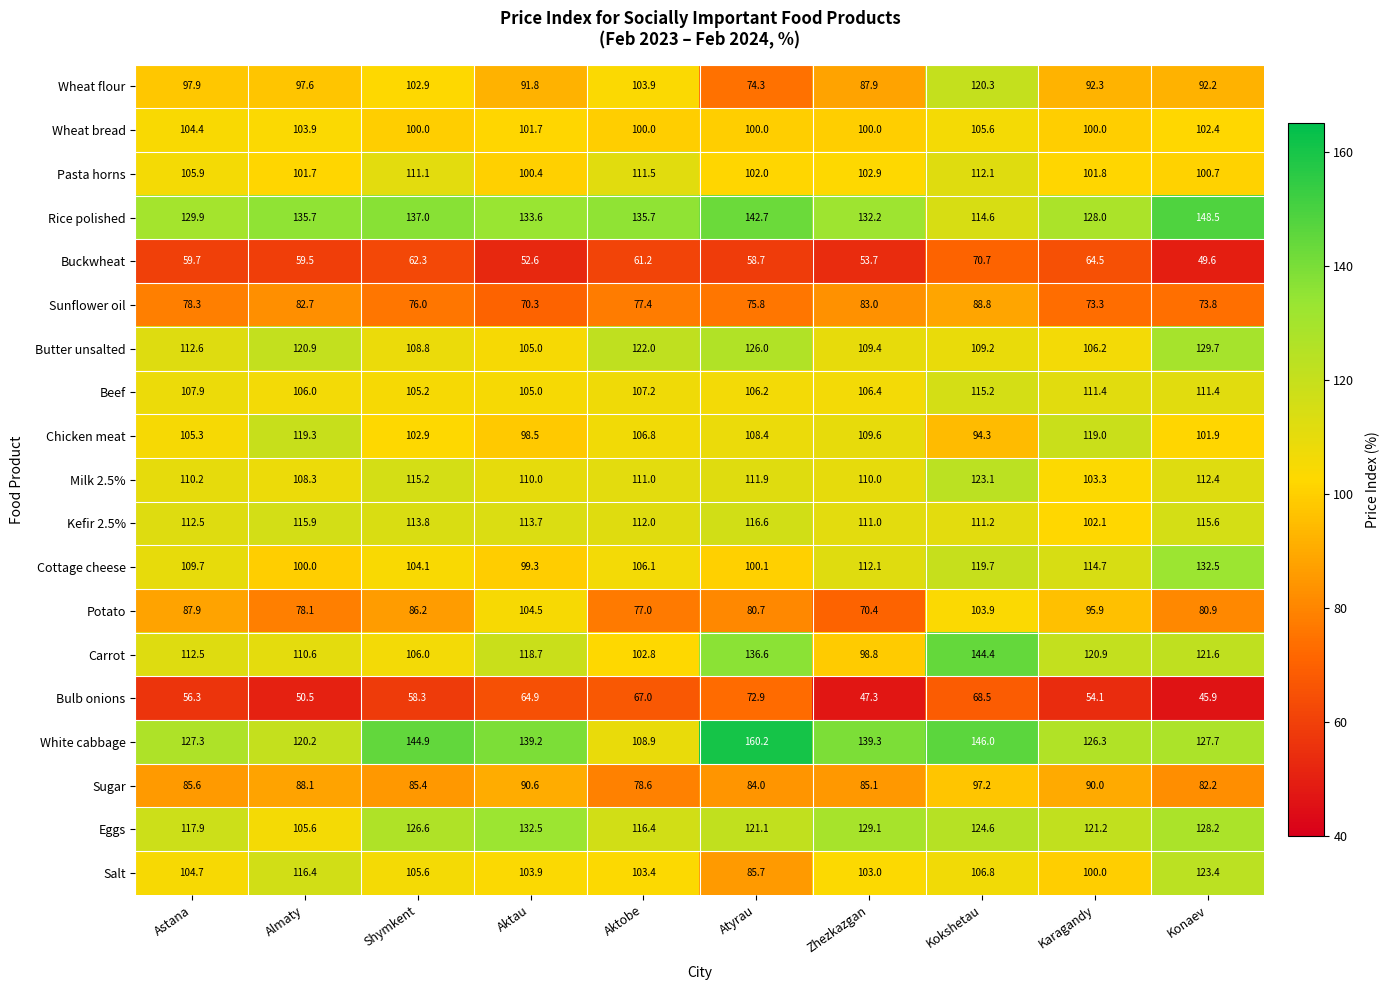

Rank the categories by White cabbage value from lowest to highest.

Aktobe, Almaty, Karagandy, Astana, Konaev, Aktau, Zhezkazgan, Shymkent, Kokshetau, Atyrau